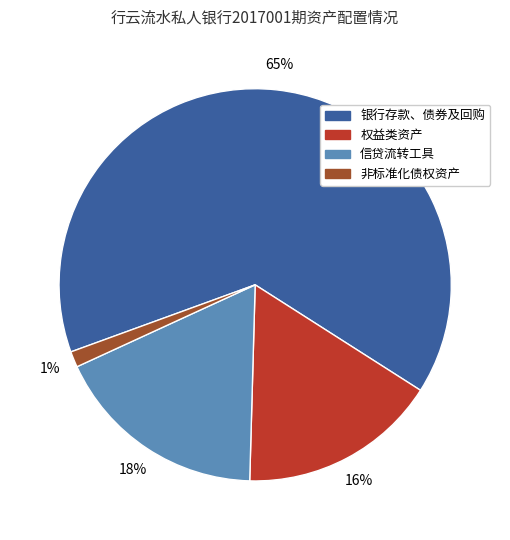

Is there any slice that represents more than half of the pie?

Yes